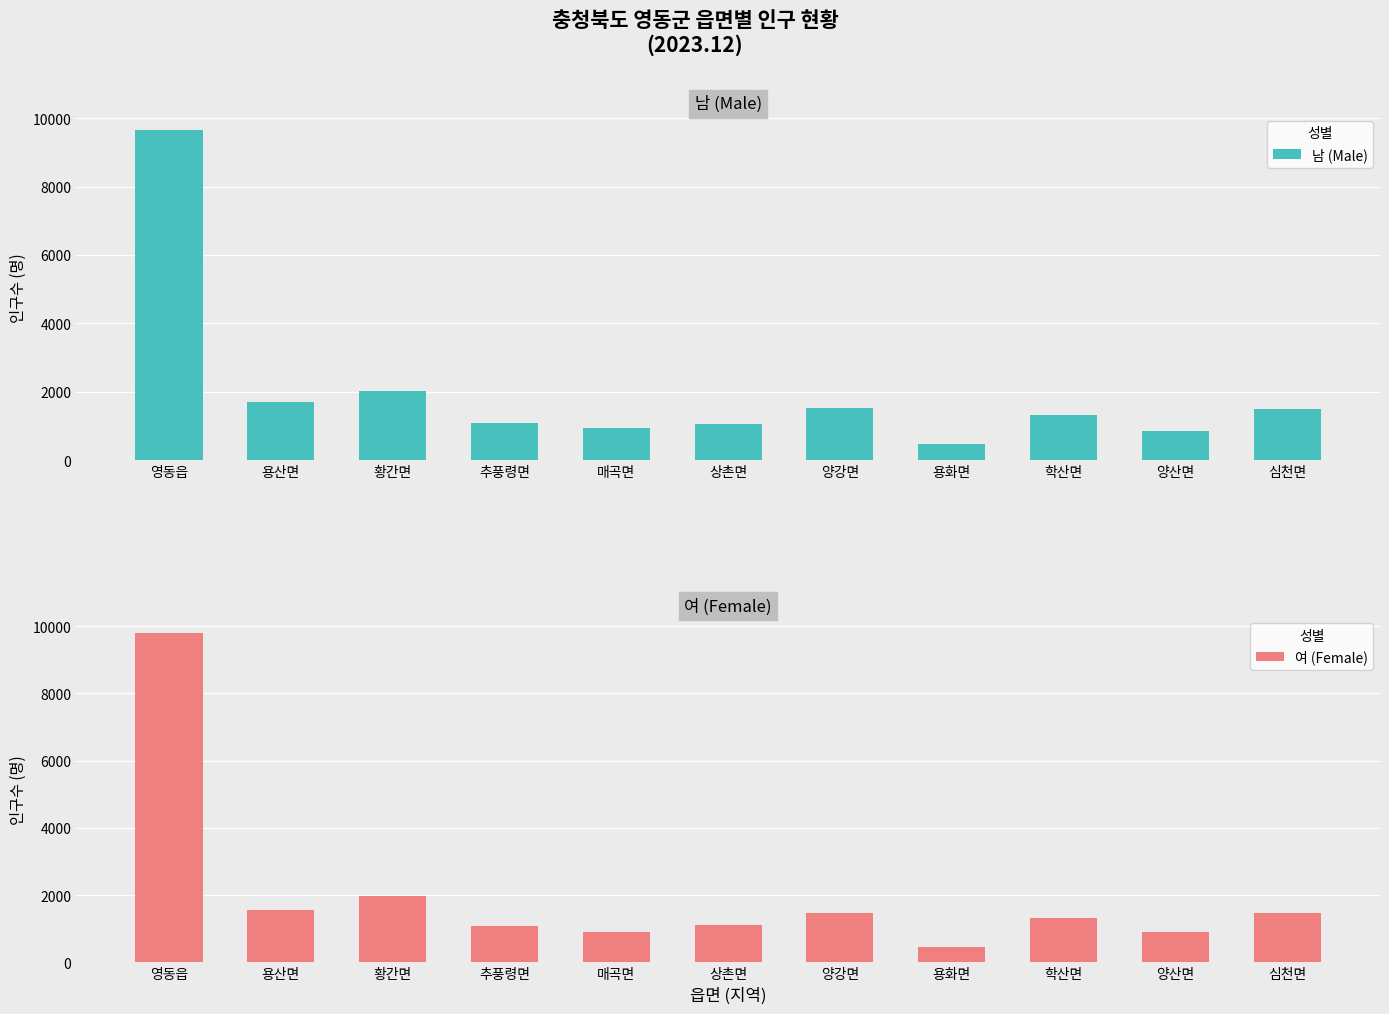

What is the sum of all 여 (Female) values?

22049